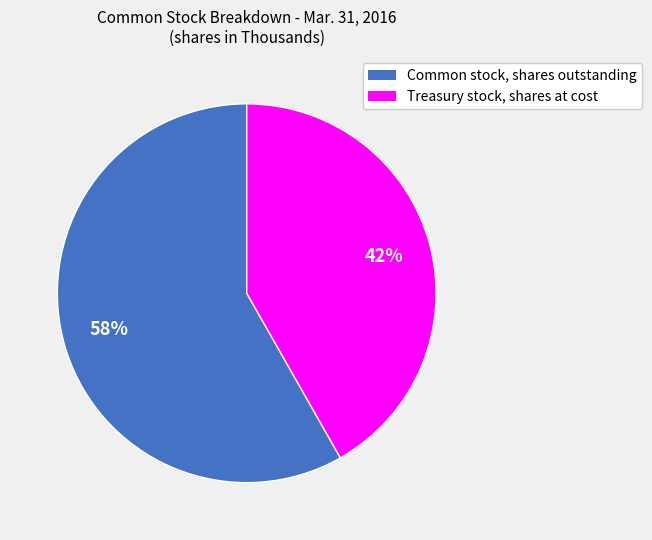

Rank the categories by value from highest to lowest.

Common stock, shares outstanding, Treasury stock, shares at cost